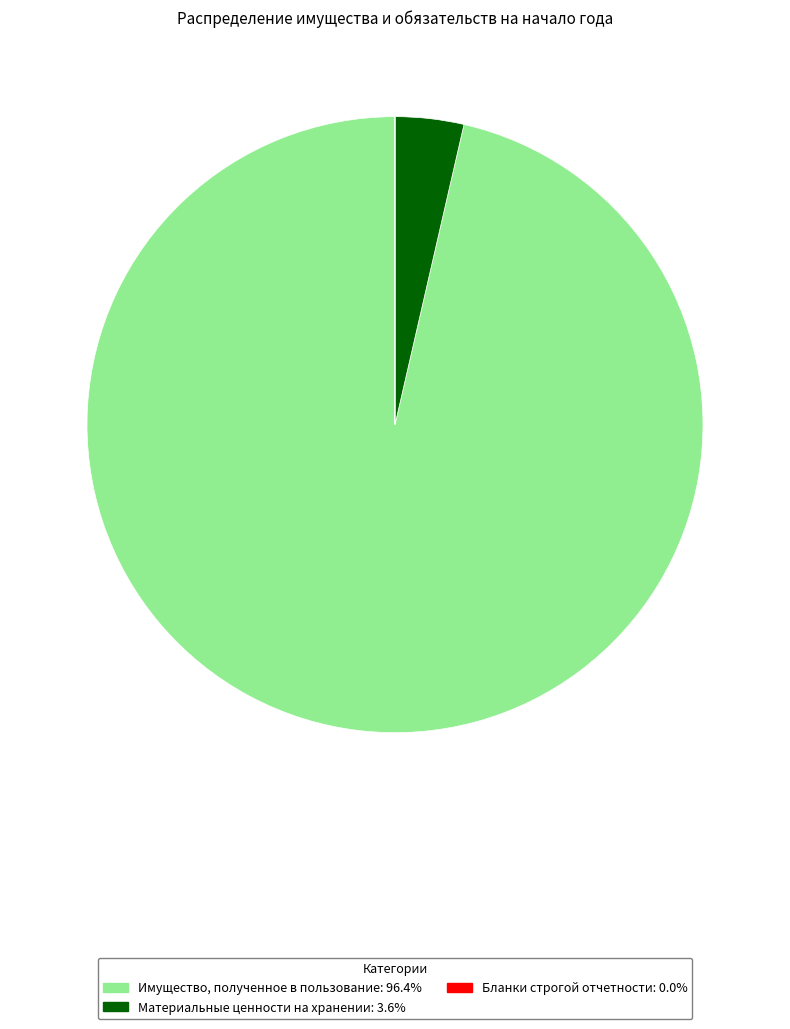

Which has a higher value, Имущество, полученное в пользование or Материальные ценности на хранении?

Имущество, полученное в пользование